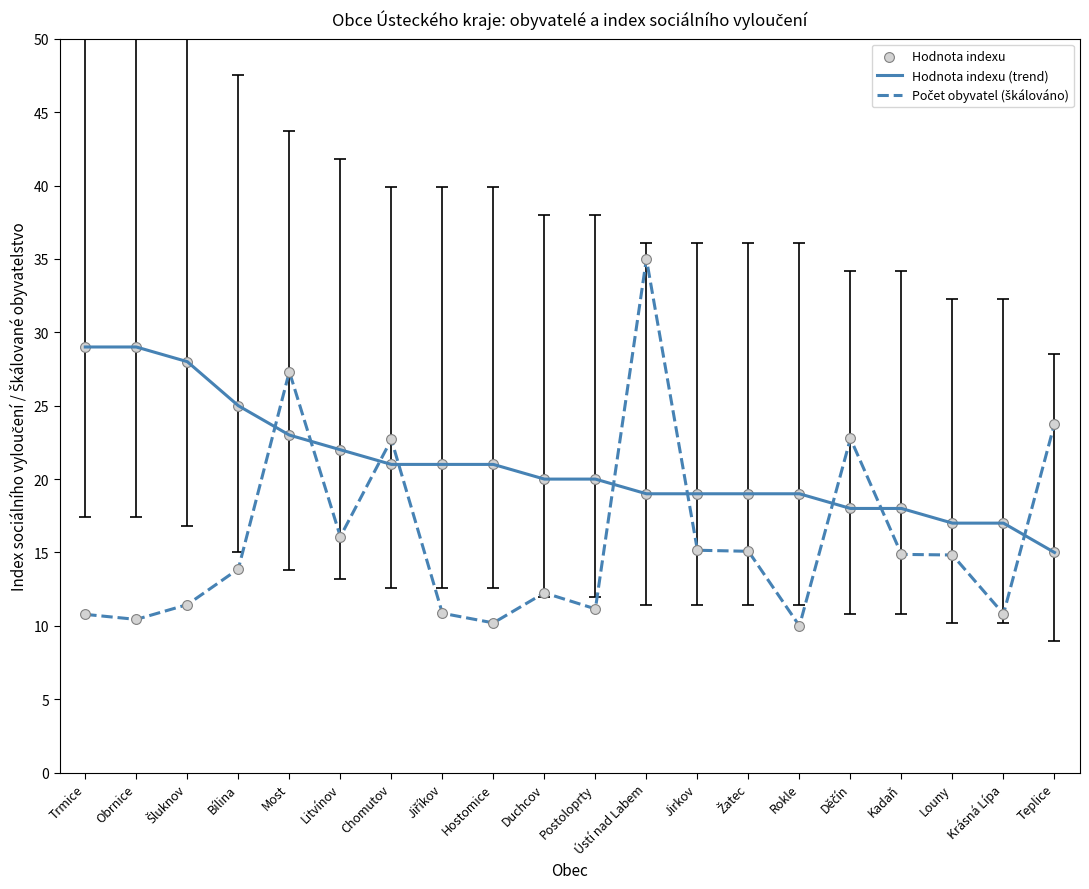

At which category is the sum across all series the highest?

Ústí nad Labem